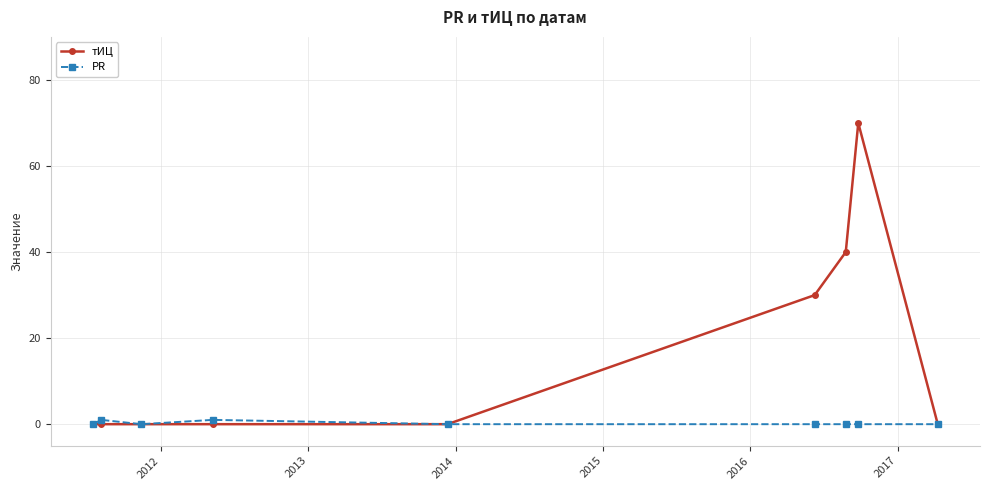

Which series has the widest spread of values?

тИЦ